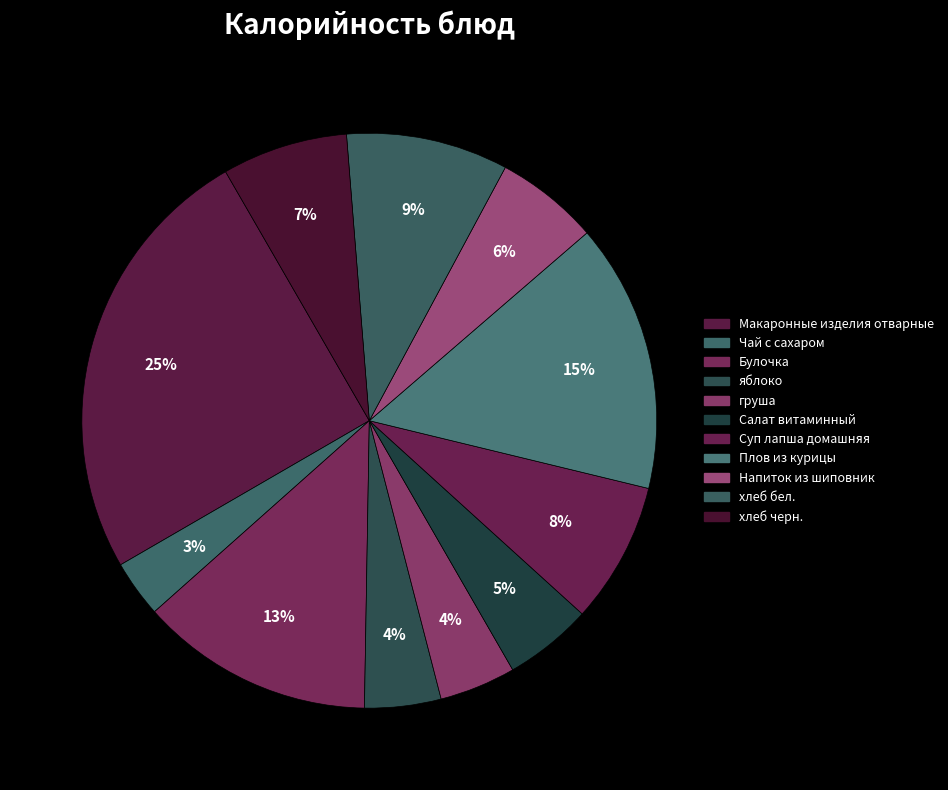

To the nearest percent, what percentage of the pie is Булочка?

13%